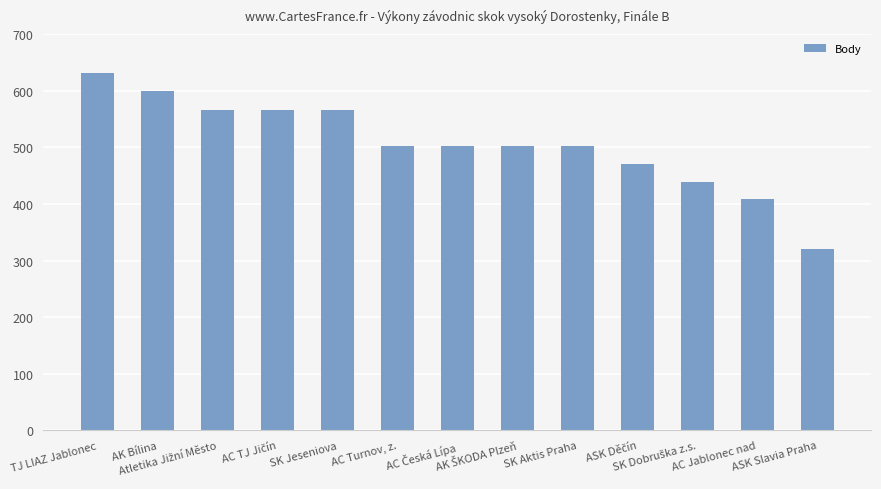

What is the difference between the maximum and second lowest values?

223